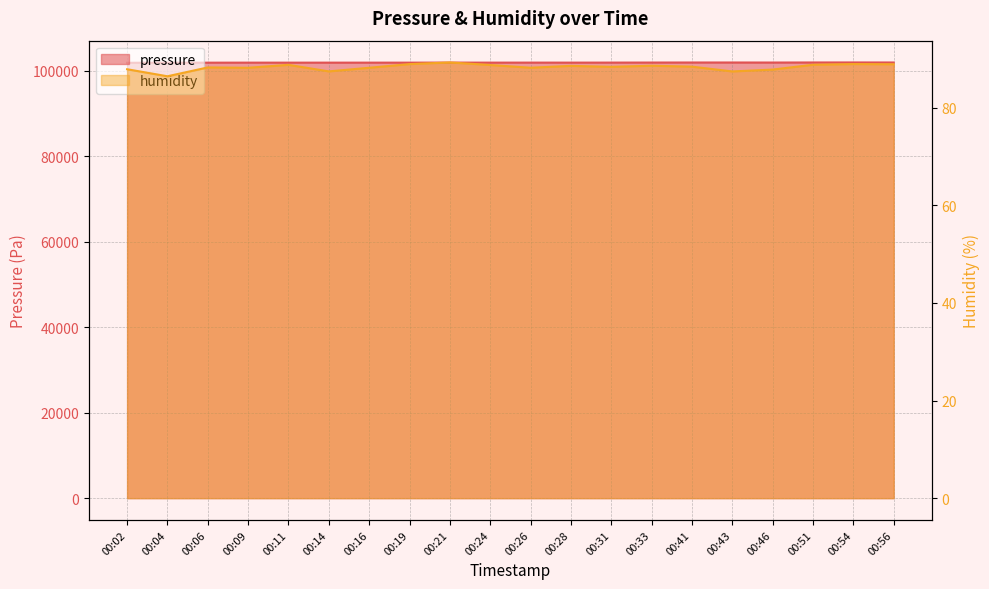

Is the value of pressure at 00:06 greater than the value of humidity at 00:24?

Yes